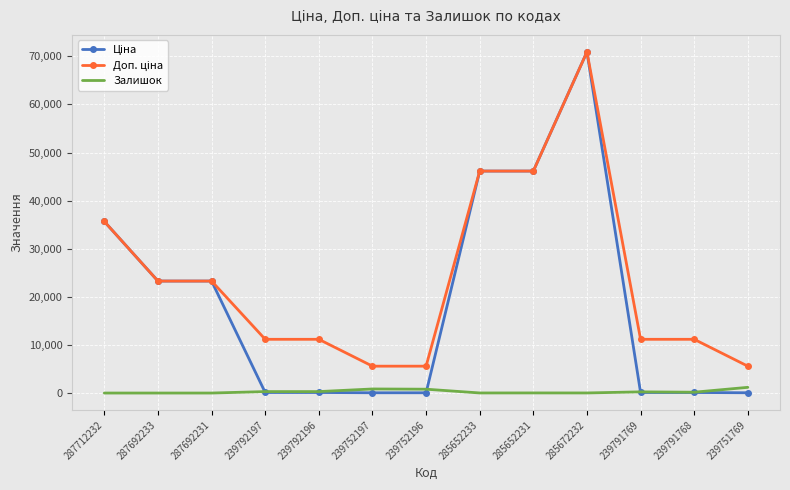

True or false: Залишок has a value of 16.0 at 285652233.

True